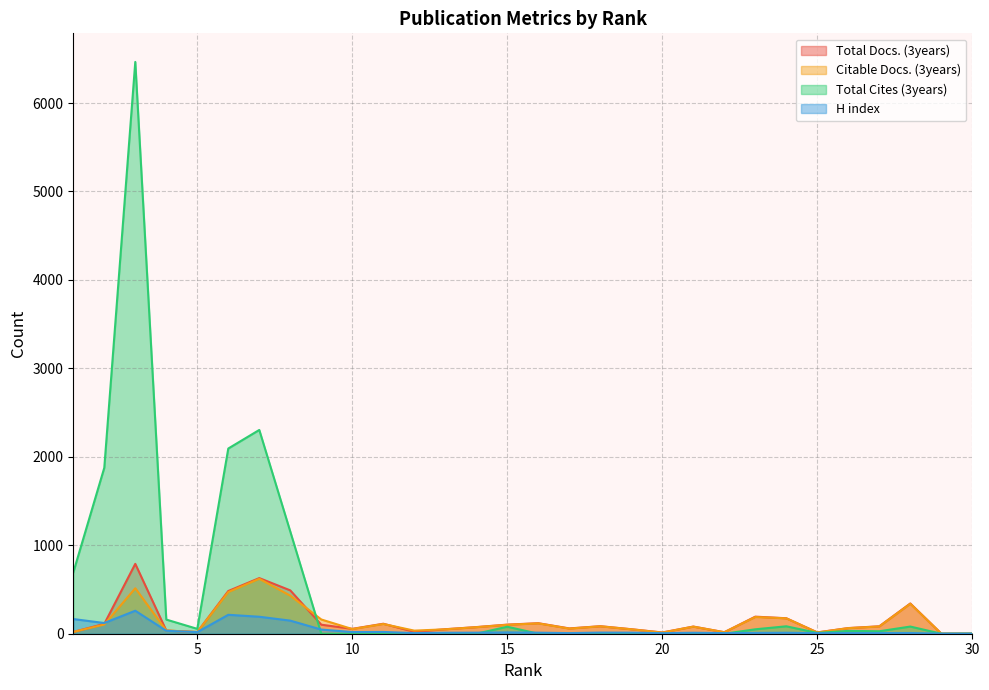

The value of Total Cites (3years) at 25 is 9. True or false?

True